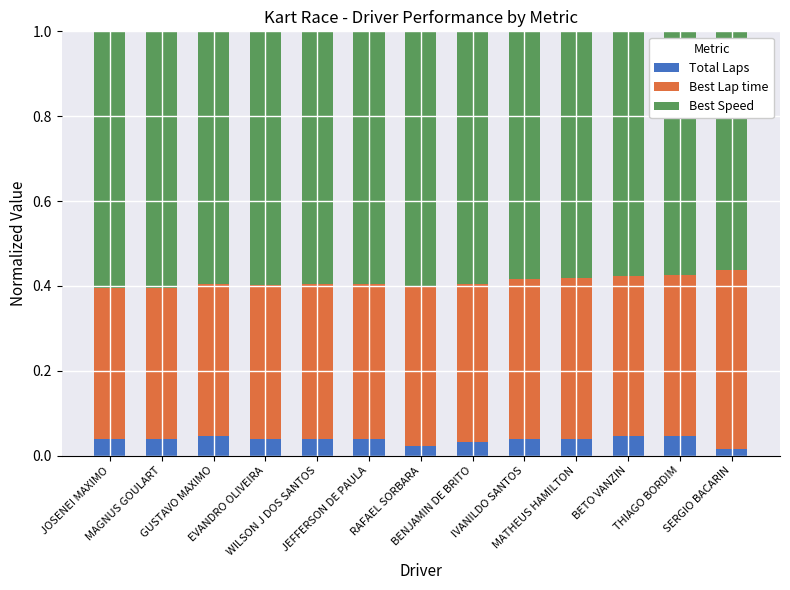

The value of Total Laps at MAGNUS GOULART is 0.0. True or false?

True